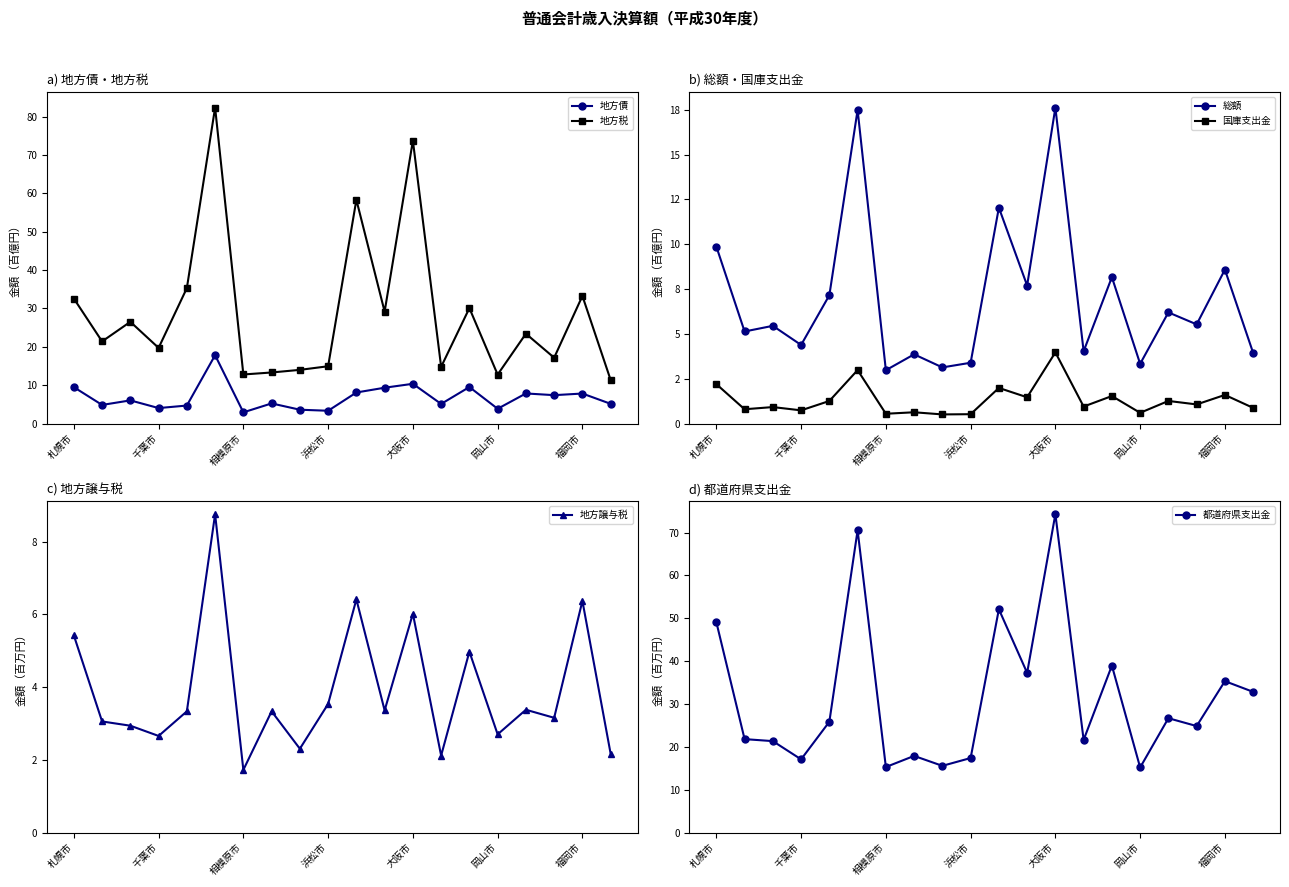

What is the maximum value for 地方債?

17.8